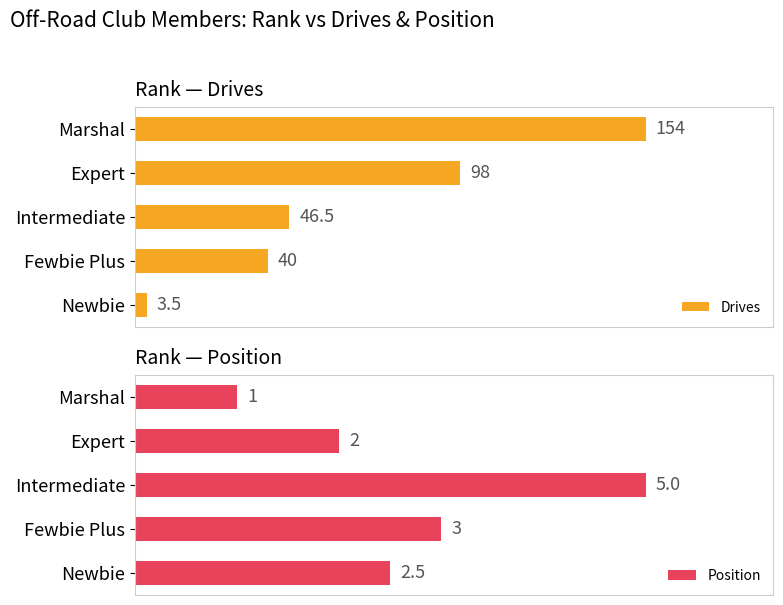

List the series in order of their overall mean, highest first.

Drives, Position